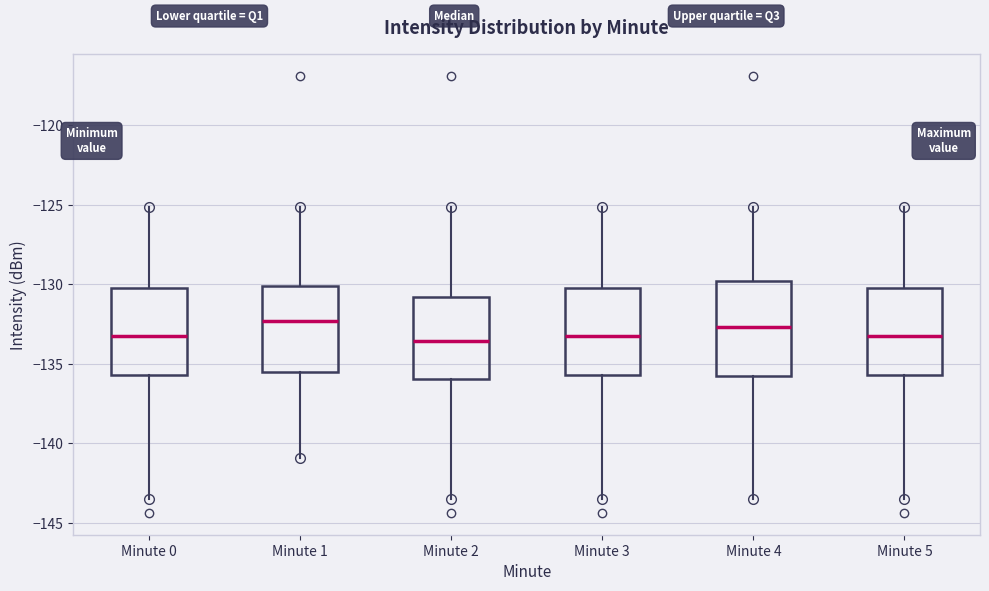

Reading left to right, transcribe this box plot: for each box, give where its median line is, the range the box spans, and where its two whiskers end, as read against the y-axis. The values are not printed on the chart, so give them approximately, as read against the axis.

Minute 0: median -133.0, box -135.5 to -130.0, whiskers -143.5 to -125.0
Minute 1: median -132.5, box -135.5 to -130.0, whiskers -141.0 to -125.0
Minute 2: median -133.5, box -136.0 to -131.0, whiskers -143.5 to -125.0
Minute 3: median -133.0, box -135.5 to -130.0, whiskers -143.5 to -125.0
Minute 4: median -132.5, box -136.0 to -130.0, whiskers -143.5 to -125.0
Minute 5: median -133.0, box -135.5 to -130.0, whiskers -143.5 to -125.0